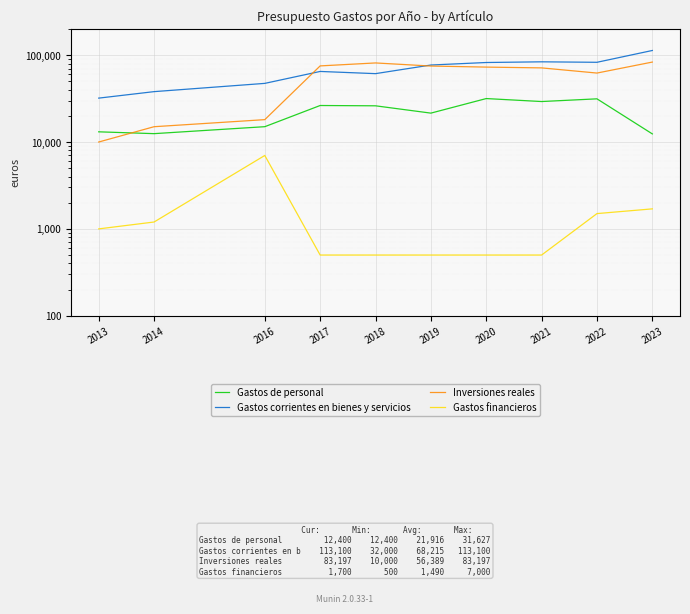

Is it true that Gastos financieros equals 161.2 at 2019?

False